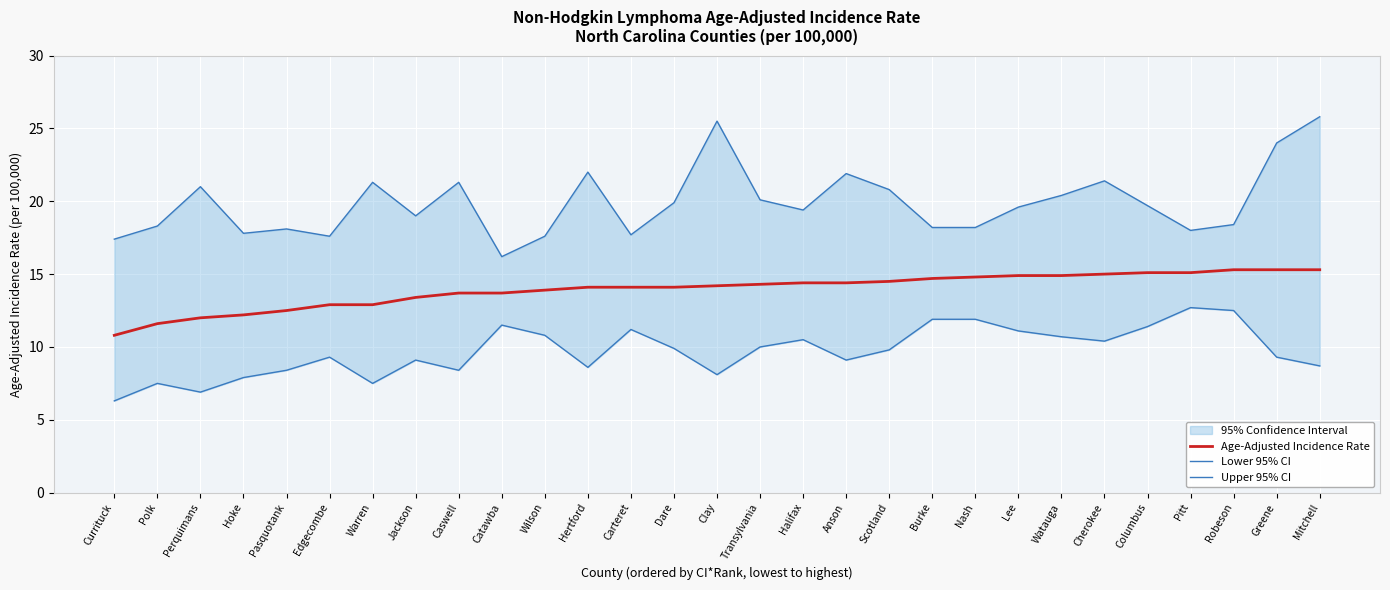

True or false: Upper 95% CI and Lower 95% CI intersect in this chart.

False